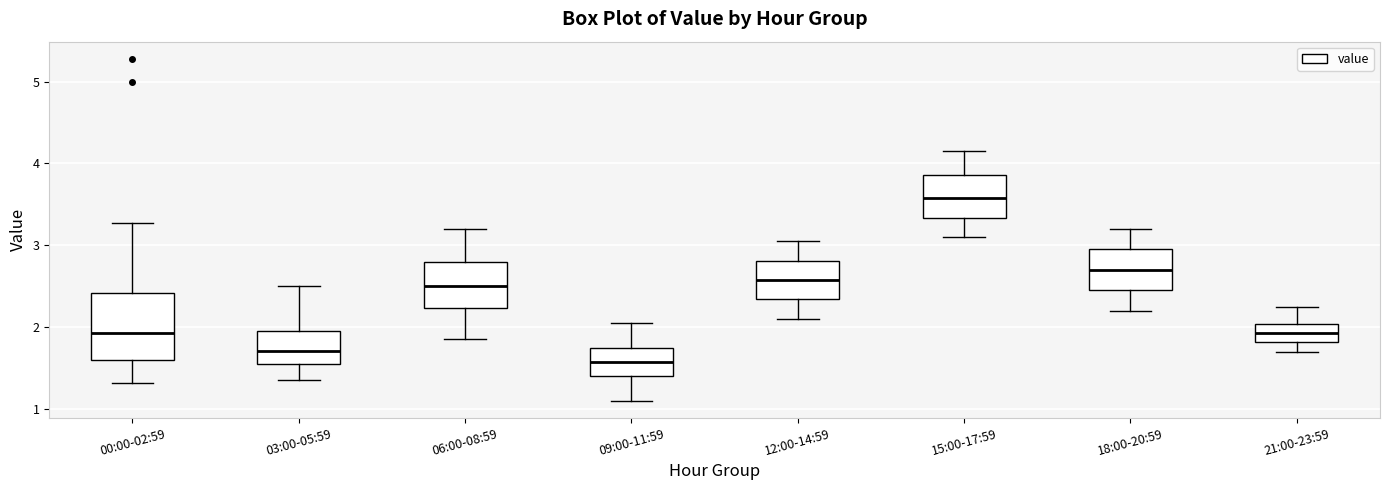

Reading left to right, transcribe this box plot: for each box, give where its median line is, the range the box spans, and where its two whiskers end, as read against the y-axis. The values are not printed on the chart, so give them approximately, as read against the axis.

00:00-02:59: median 1.9, box 1.6 to 2.4, whiskers 1.3 to 3.3
03:00-05:59: median 1.7, box 1.6 to 2.0, whiskers 1.4 to 2.5
06:00-08:59: median 2.5, box 2.2 to 2.8, whiskers 1.9 to 3.2
09:00-11:59: median 1.6, box 1.4 to 1.8, whiskers 1.1 to 2.1
12:00-14:59: median 2.6, box 2.3 to 2.8, whiskers 2.1 to 3.1
15:00-17:59: median 3.6, box 3.3 to 3.9, whiskers 3.1 to 4.2
18:00-20:59: median 2.7, box 2.5 to 3.0, whiskers 2.2 to 3.2
21:00-23:59: median 1.9, box 1.8 to 2.0, whiskers 1.7 to 2.3